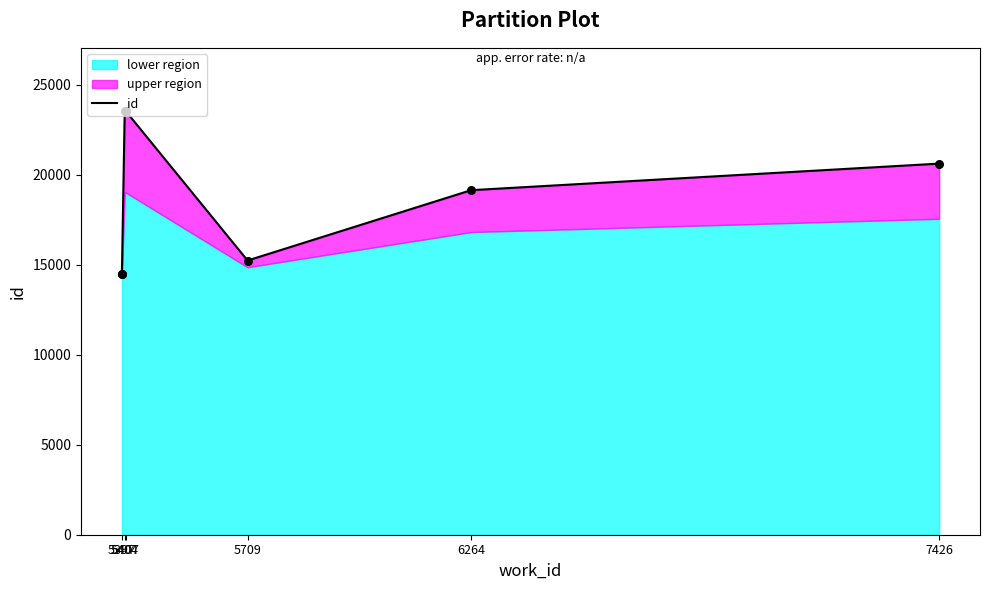

Approximately how many times larger is the value at 5404 compared to 5397?

1.6